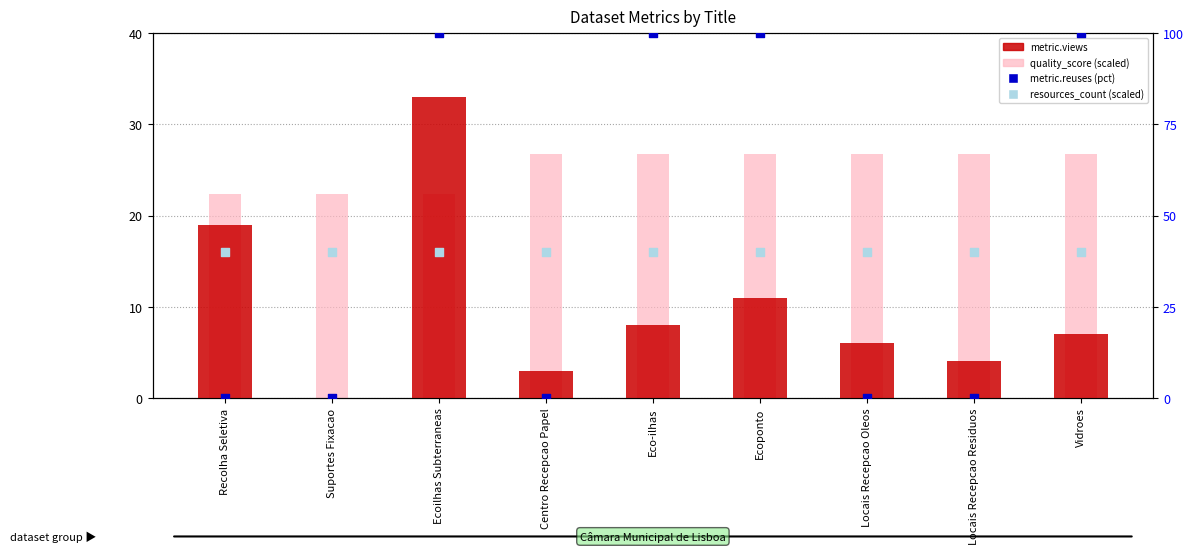

At which category is the sum across all series the highest?

Ecoilhas Subterraneas